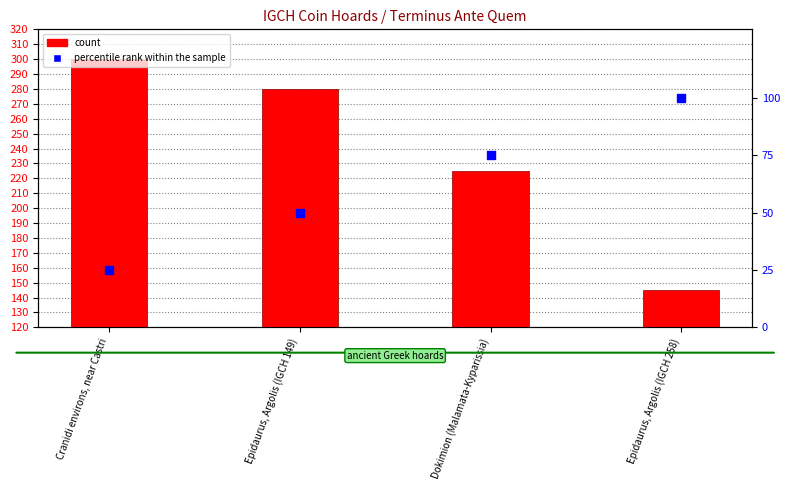

At which category is the sum across all series the highest?

Epidaurus, Argolis (IGCH 149)